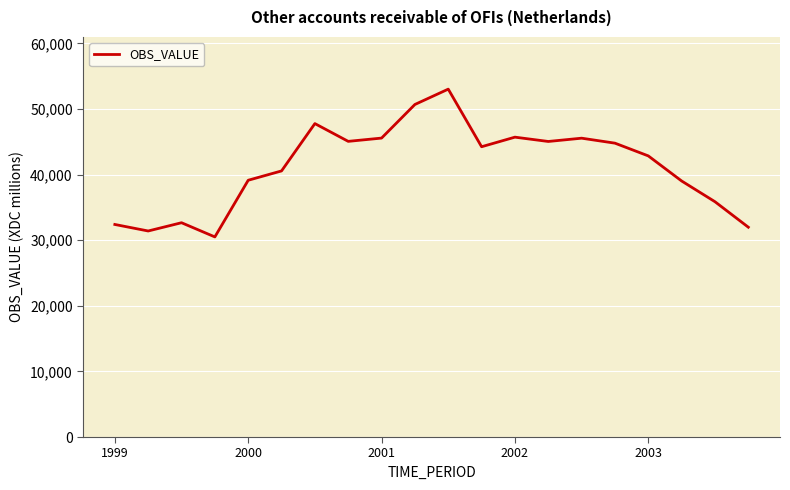

What is the maximum value shown in the chart?

53038